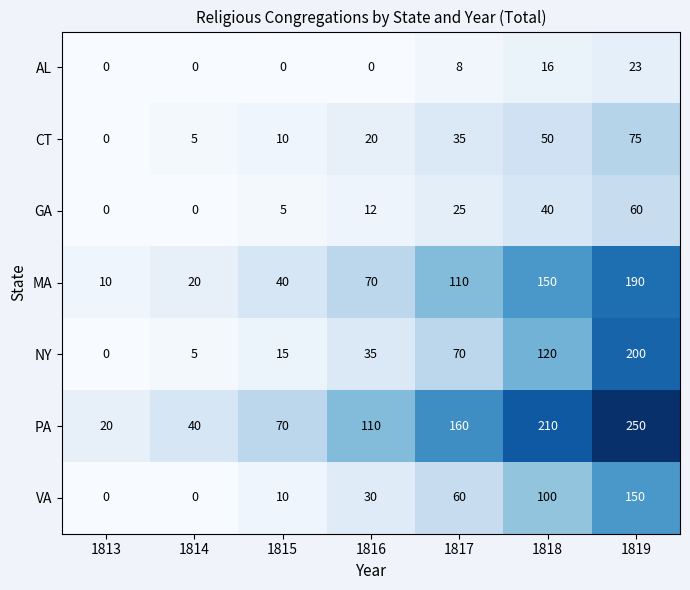

True or false: MA has a value of 26 at 1815.

False